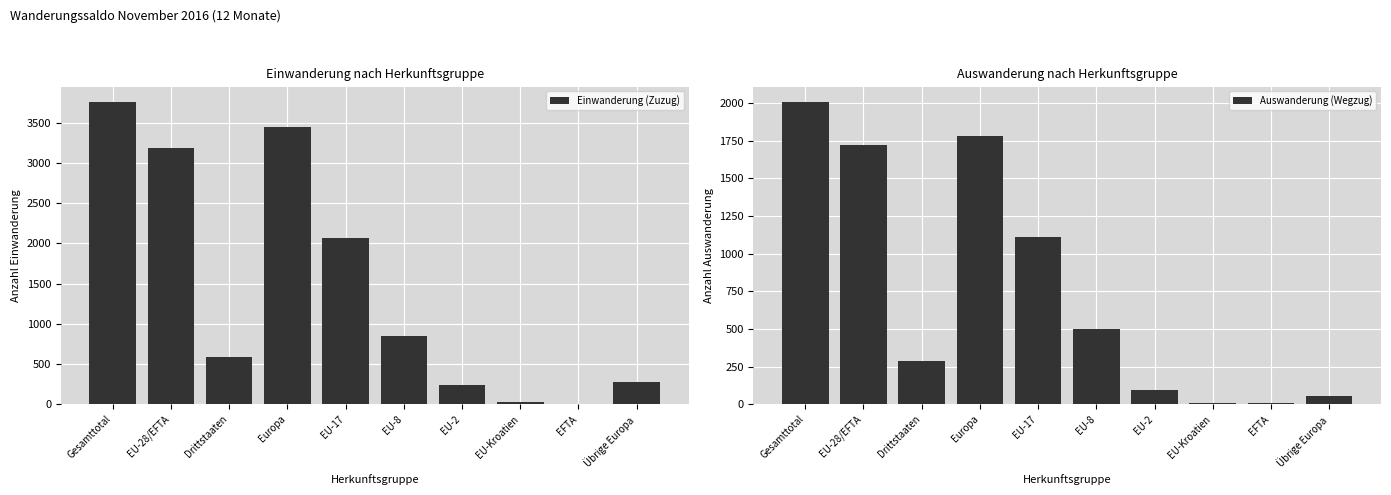

What position from the right is EU-17?

6